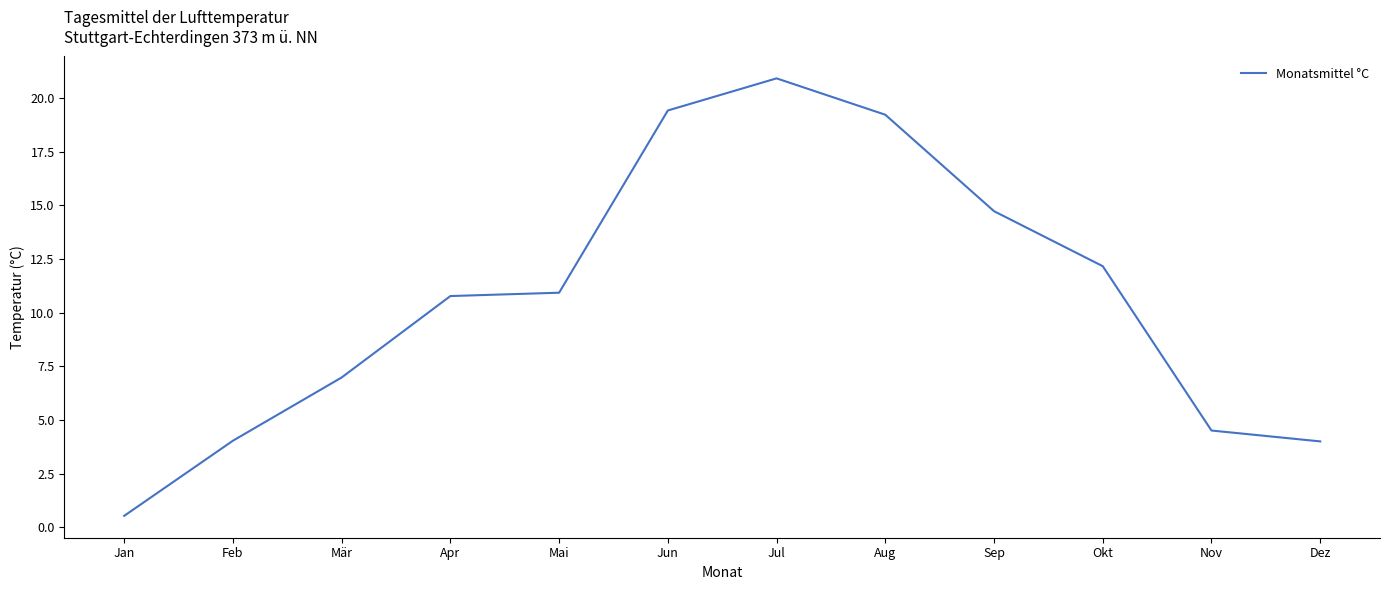

What is the maximum value shown in the chart?

20.9